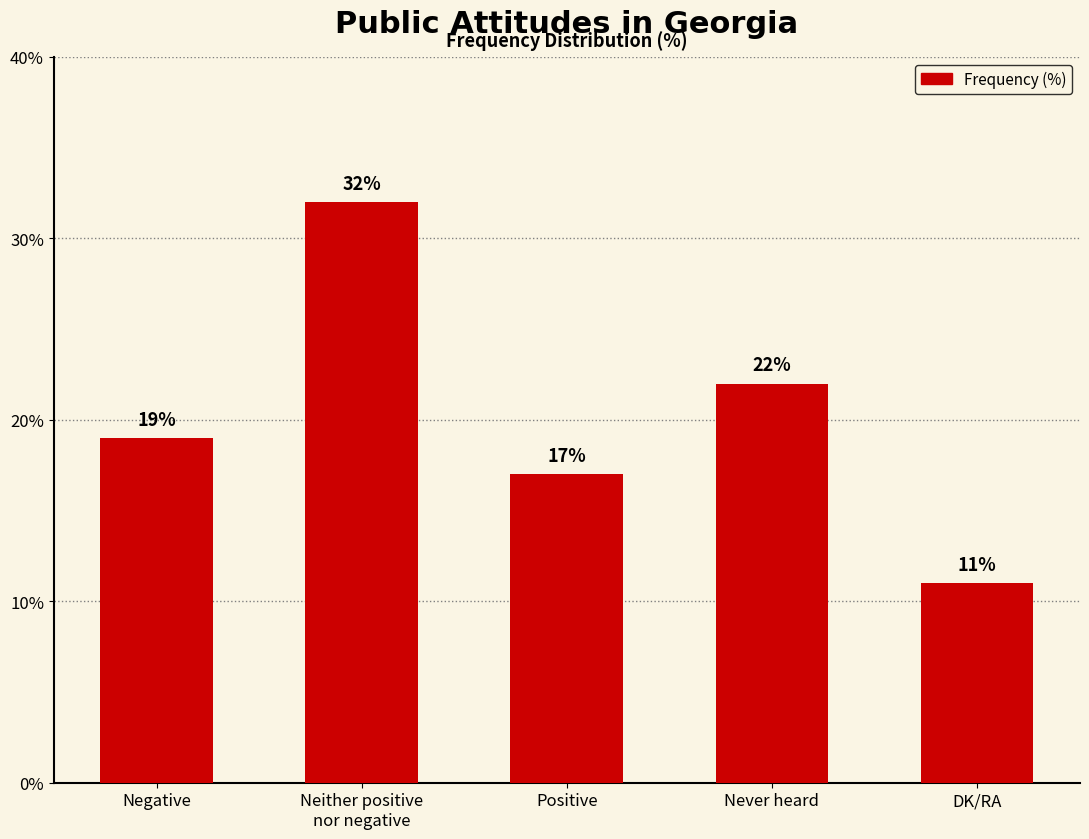

What position from the left is Neither positive
nor negative?

2